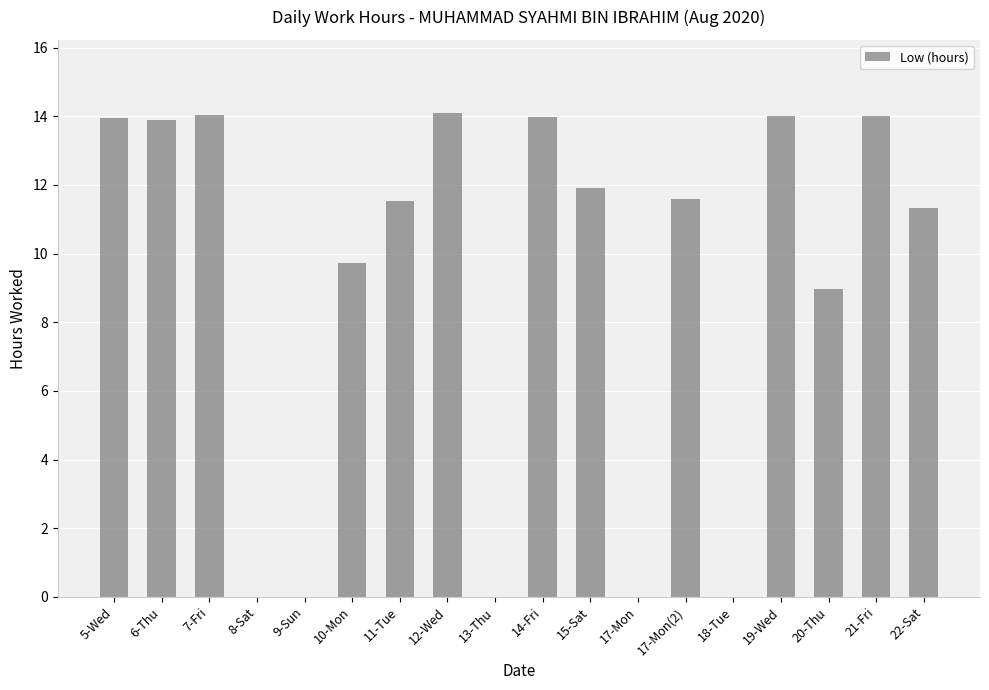

What is the change in value from 5-Wed to 7-Fri?

+0.1